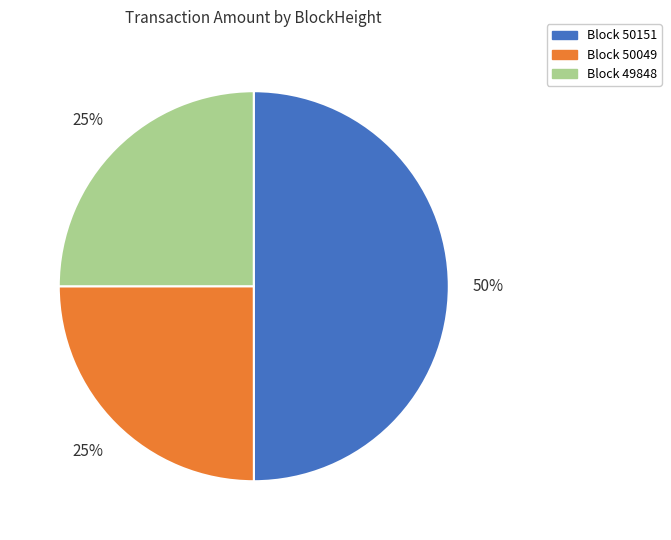

To the nearest percent, what is the average slice percentage?

33%